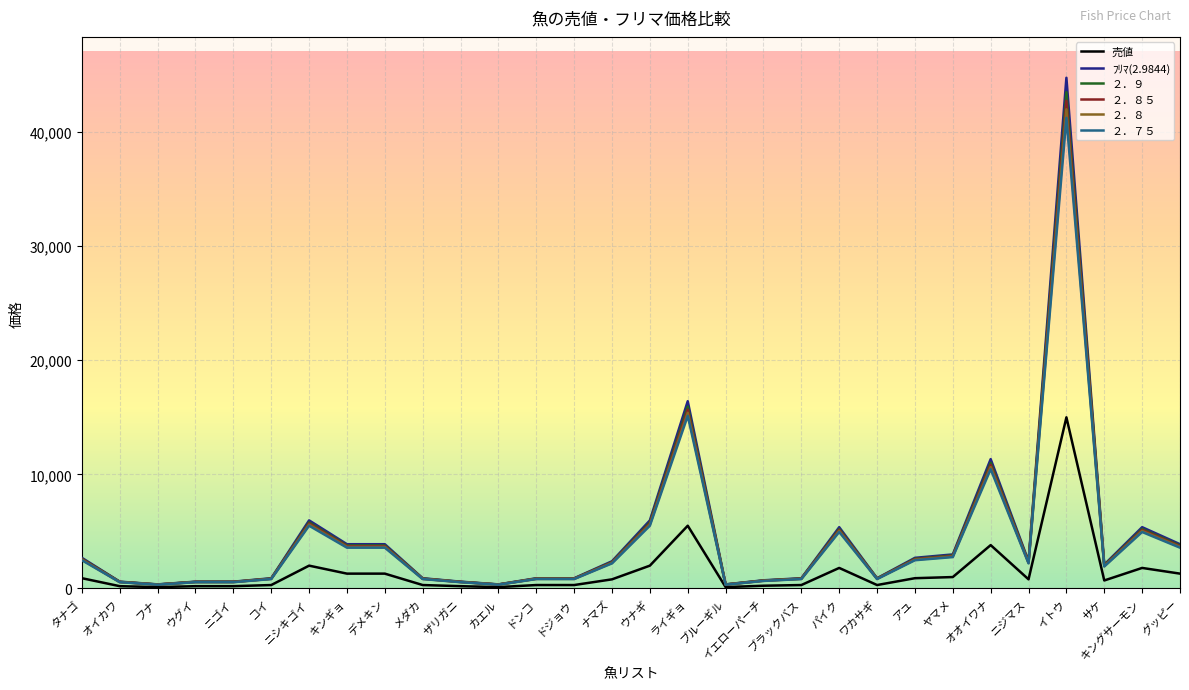

What is the smallest value displayed?

120